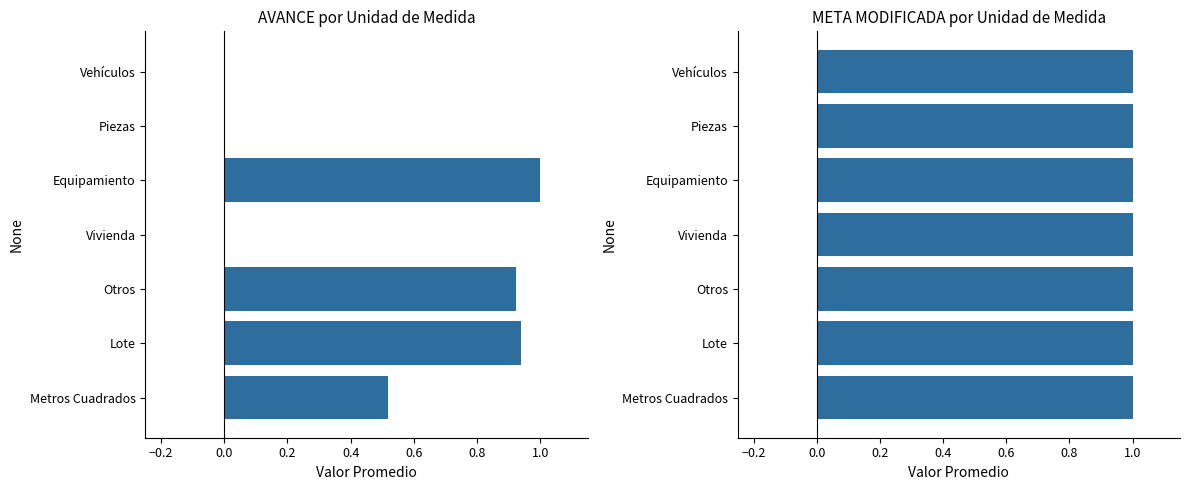

Between Metros Cuadrados and Vivienda, which series saw the biggest shift?

AVANCE